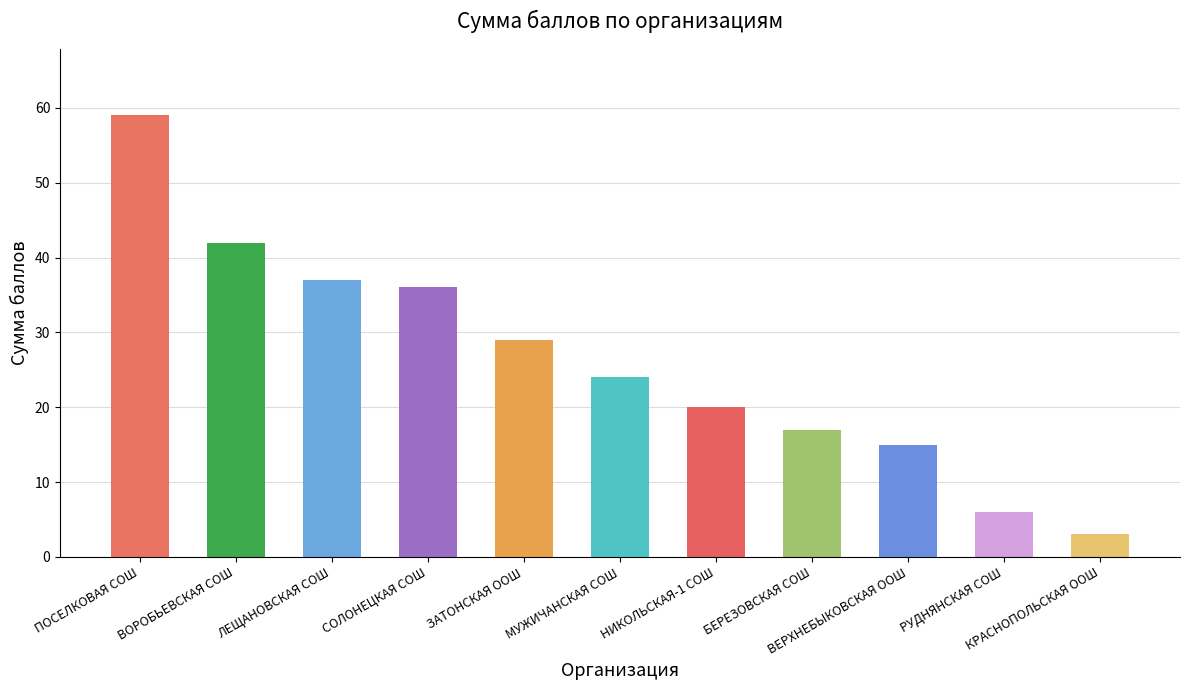

Rank the categories by value from lowest to highest.

КРАСНОПОЛЬСКАЯ ООШ, РУДНЯНСКАЯ СОШ, ВЕРХНЕБЫКОВСКАЯ ООШ, БЕРЕЗОВСКАЯ СОШ, НИКОЛЬСКАЯ-1 СОШ, МУЖИЧАНСКАЯ СОШ, ЗАТОНСКАЯ ООШ, СОЛОНЕЦКАЯ СОШ, ЛЕЩАНОВСКАЯ СОШ, ВОРОБЬЕВСКАЯ СОШ, ПОСЕЛКОВАЯ СОШ